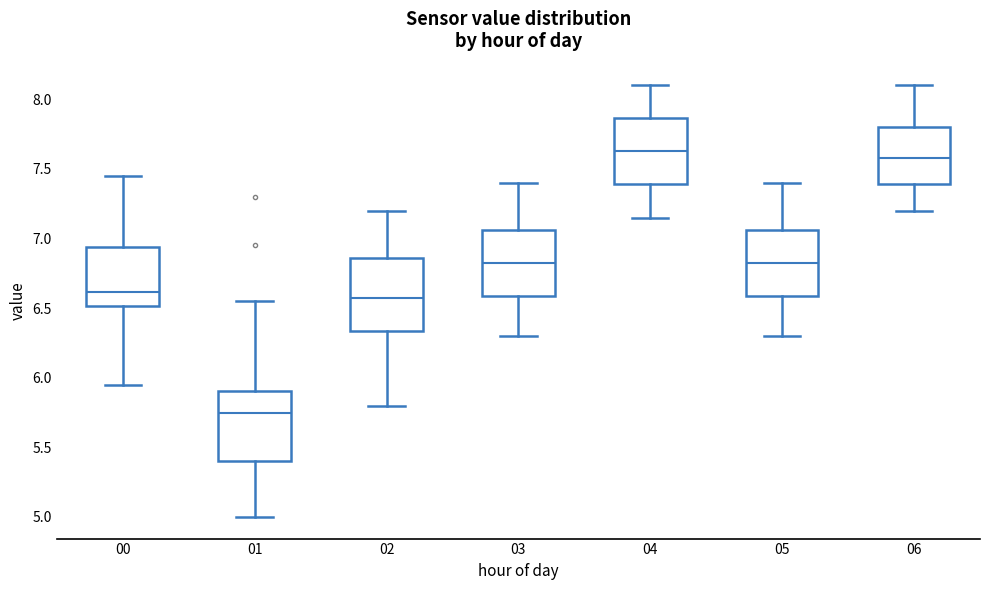

Reading left to right, read every box against the y-axis: the position of its median line, the range the box covers, and the ends of its whiskers. The values are not printed on the chart, so give them approximately, as read against the axis.

00: median 6.60, box 6.50 to 6.95, whiskers 5.95 to 7.45
01: median 5.75, box 5.40 to 5.90, whiskers 5.00 to 6.55
02: median 6.60, box 6.35 to 6.85, whiskers 5.80 to 7.20
03: median 6.85, box 6.60 to 7.05, whiskers 6.30 to 7.40
04: median 7.65, box 7.40 to 7.85, whiskers 7.15 to 8.10
05: median 6.85, box 6.60 to 7.05, whiskers 6.30 to 7.40
06: median 7.60, box 7.40 to 7.80, whiskers 7.20 to 8.10